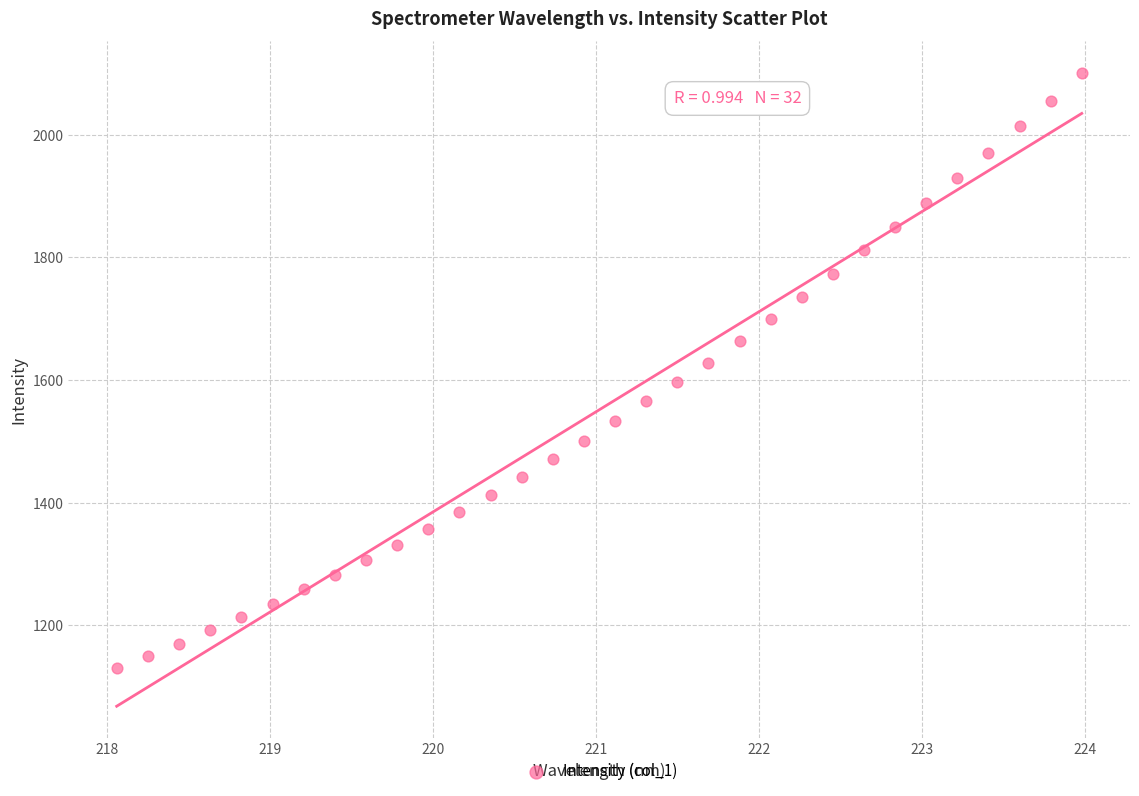

What is the range of Y values (max minus min)?

970.7